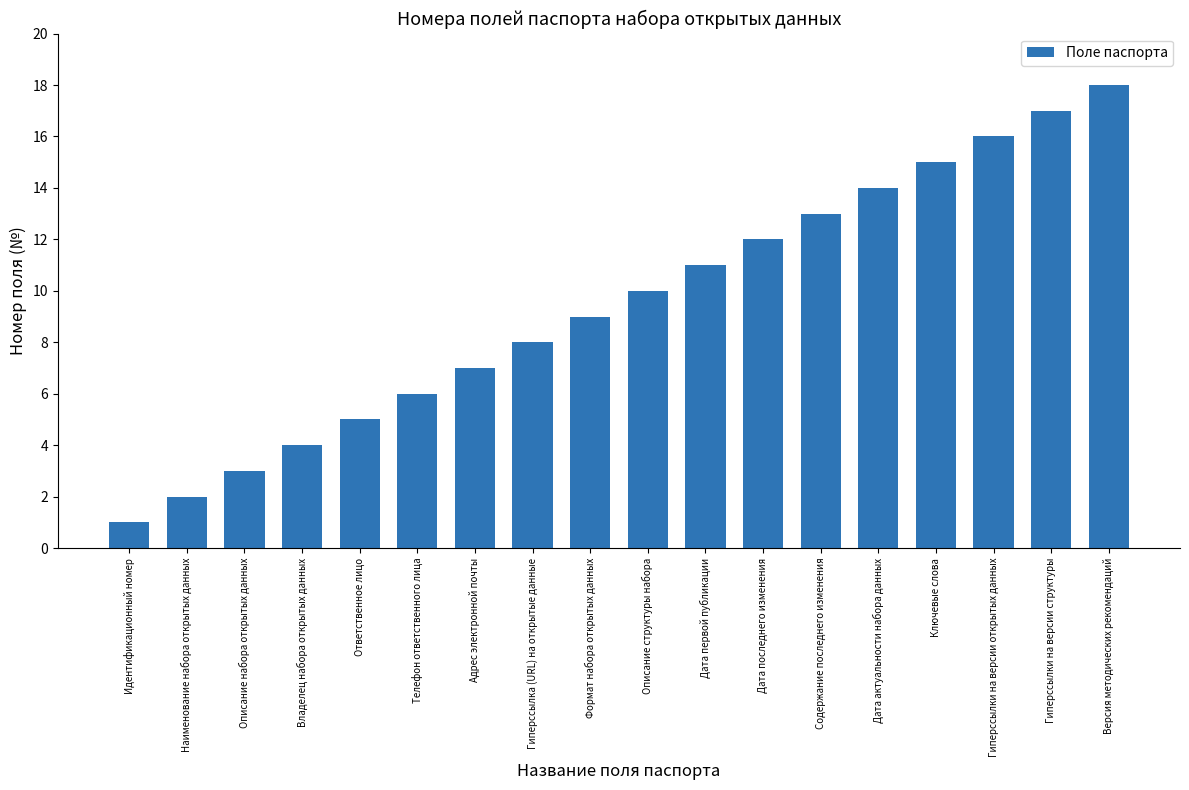

What is the label of the 16th bar from the right?

Описание набора открытых данных